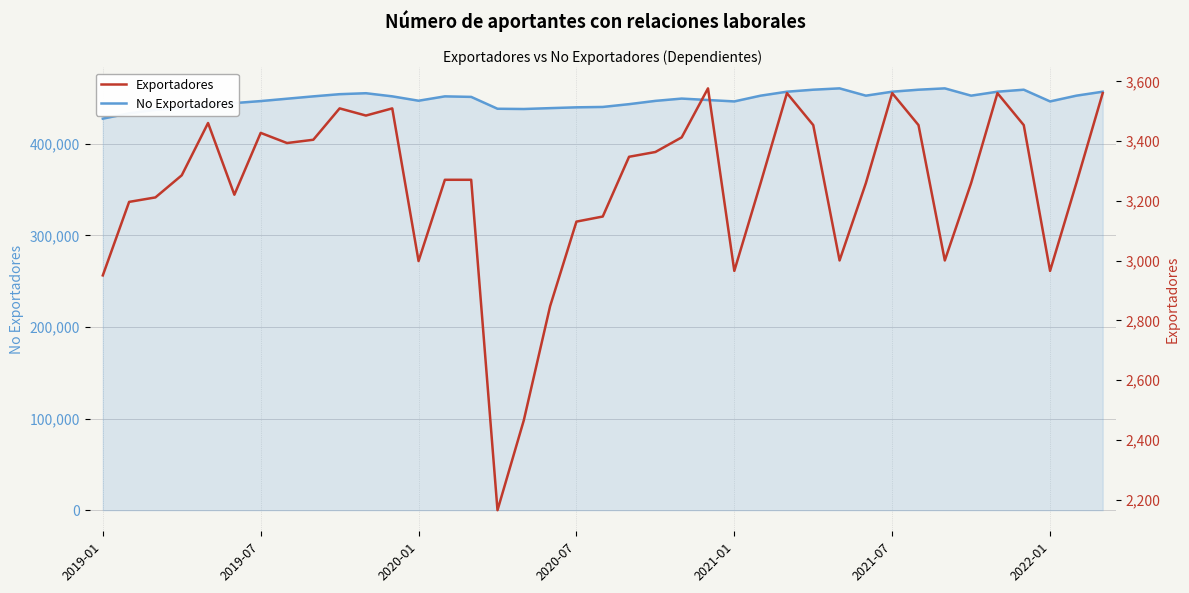

At which category is the sum across all series the highest?

28